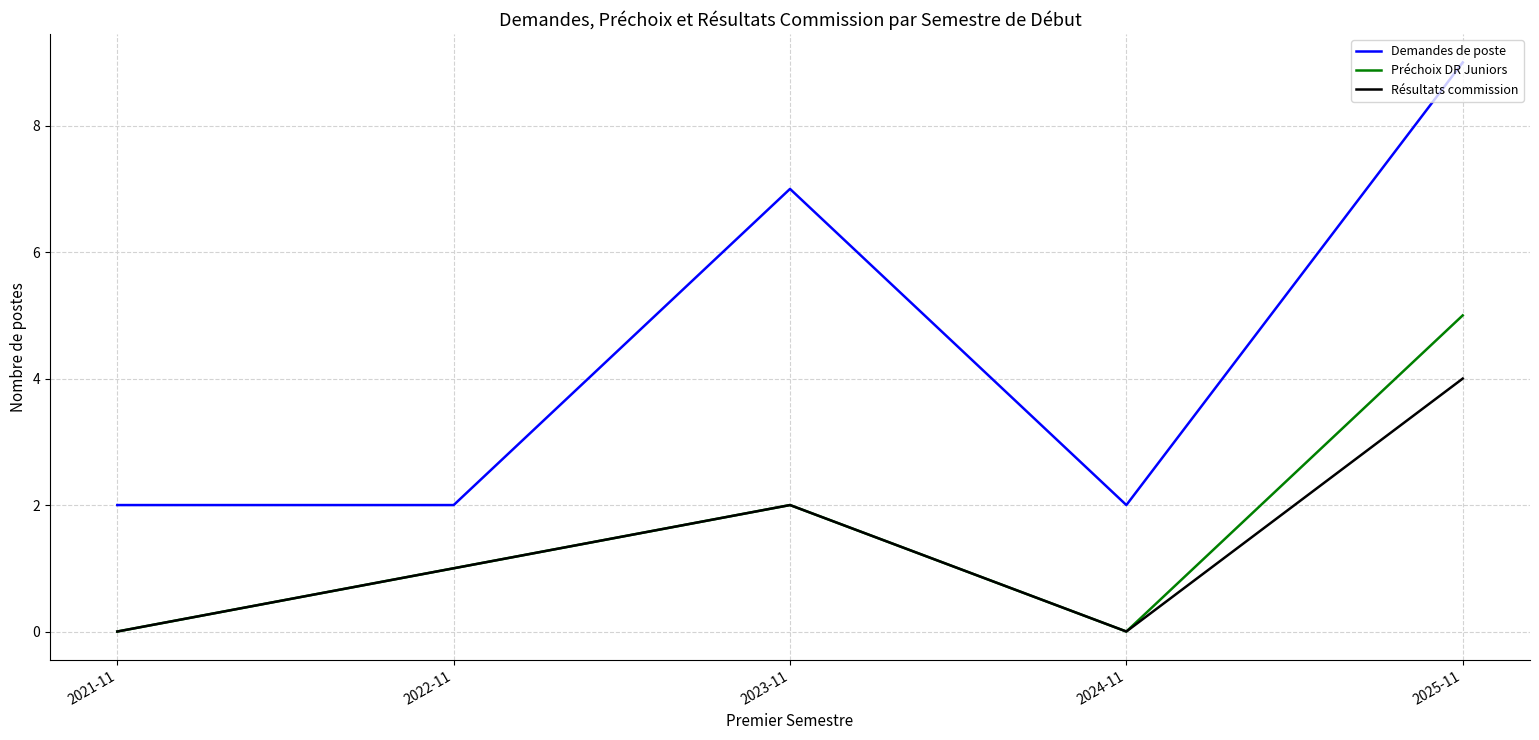

True or false: Demandes de poste and Préchoix DR Juniors intersect in this chart.

False